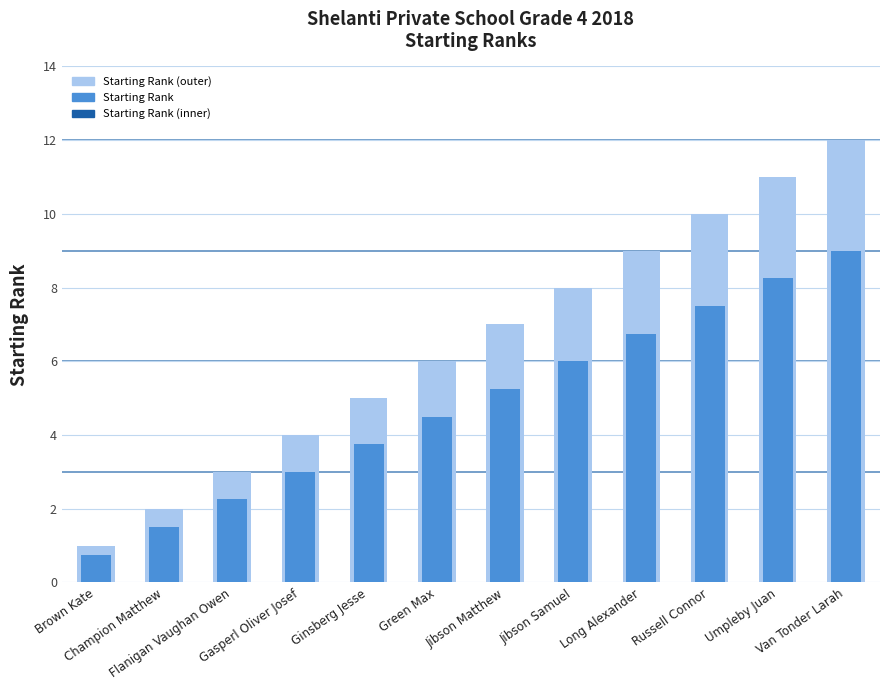

List the labels in order of Starting Rank (inner) value, largest first.

Van Tonder Larah, Umpleby Juan, Russell Connor, Long Alexander, Jibson Samuel, Jibson Matthew, Green Max, Ginsberg Jesse, Gasperl Oliver Josef, Flanigan Vaughan Owen, Champion Matthew, Brown Kate